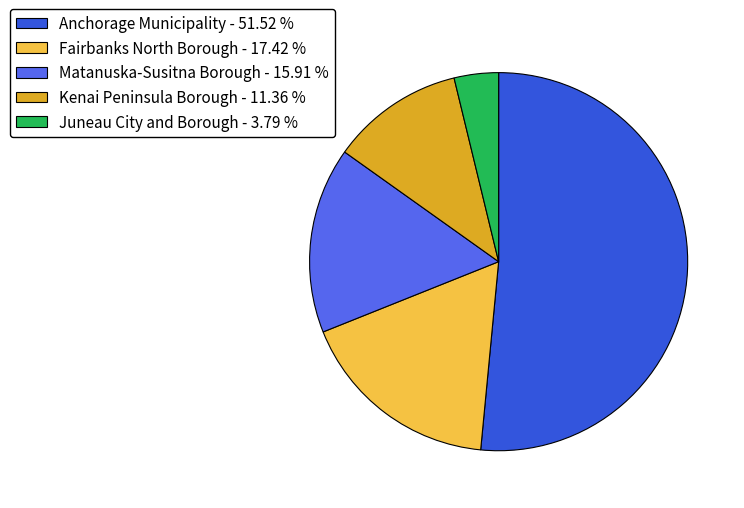

Is it true that Fairbanks North Borough is 4% of the pie?

False